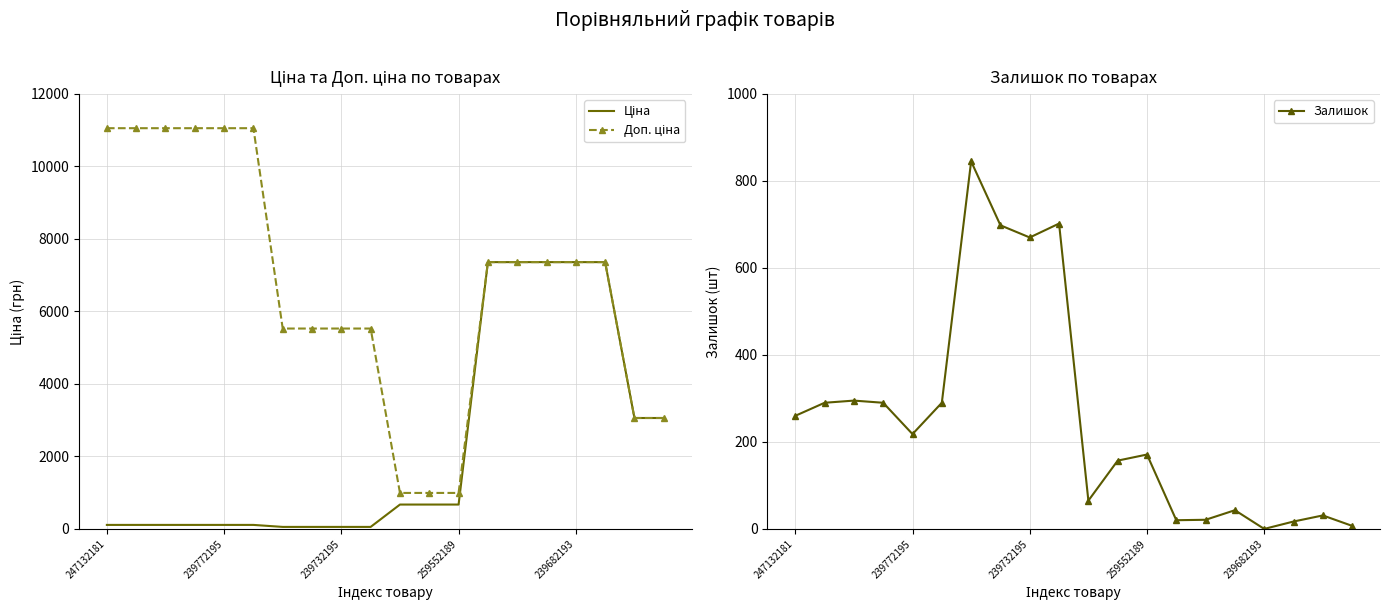

How many data points in Залишок are less than 218?

10